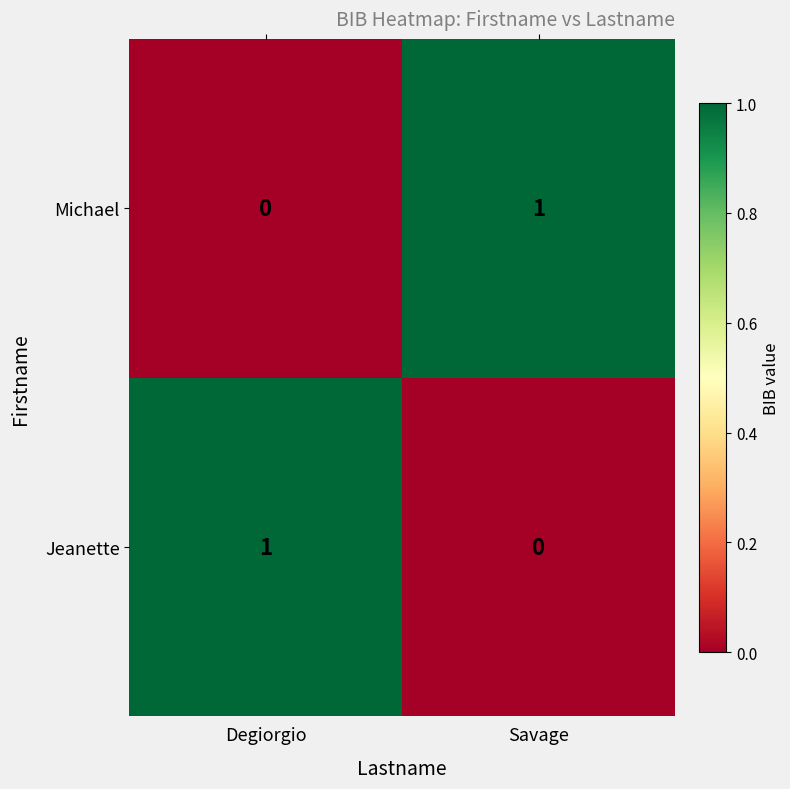

Count the number of data series in this chart.

2